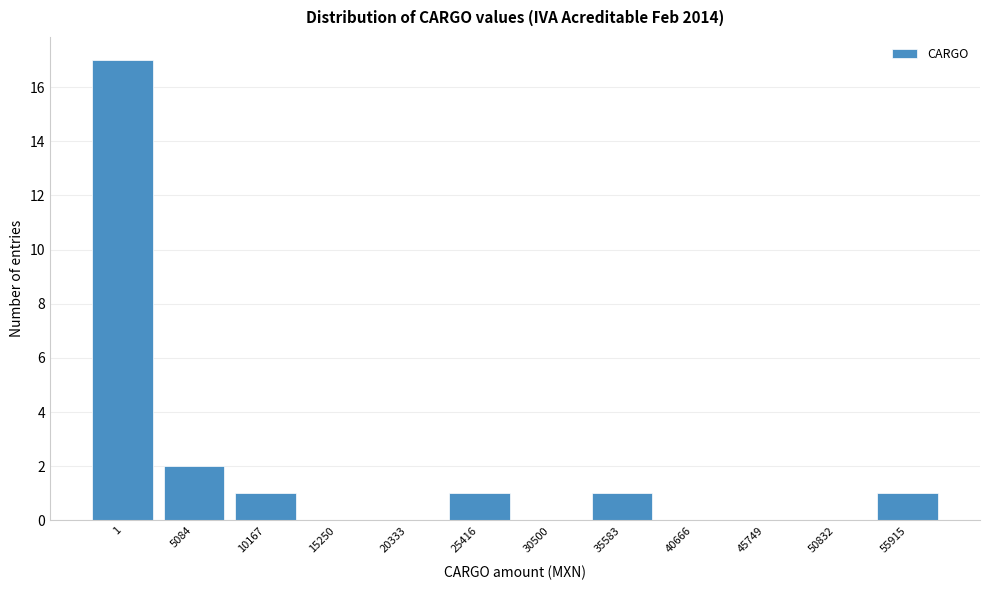

Reading left to right, list all the values displayed in this chart.

1=17	5084=2	10167=1	15250=0	20333=0	25416=1	30500=0	35583=1	40666=0	45749=0	50832=0	55915=1